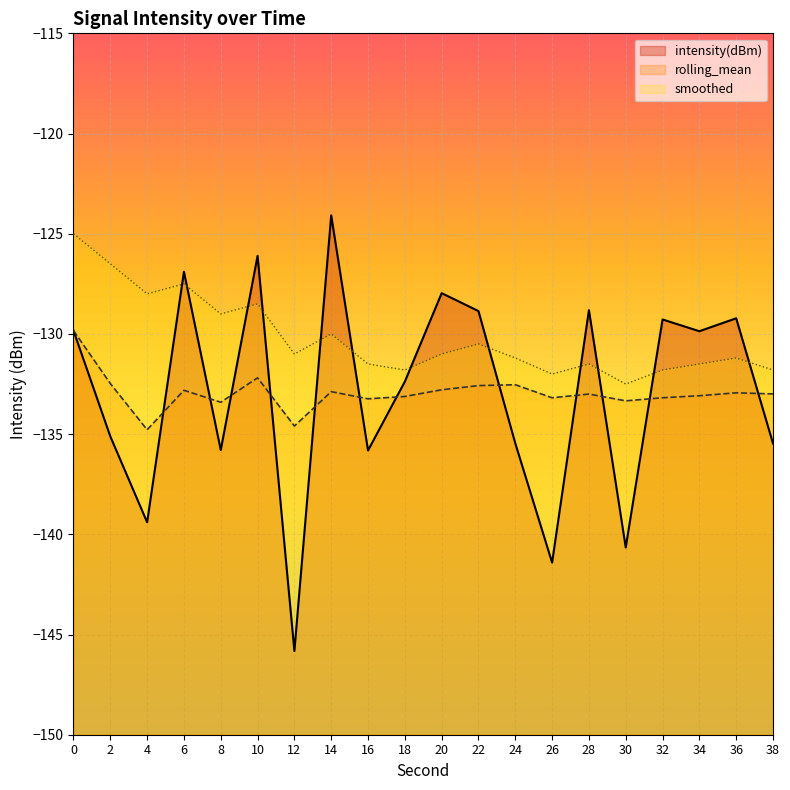

At which label is rolling_mean closest to -132?

10